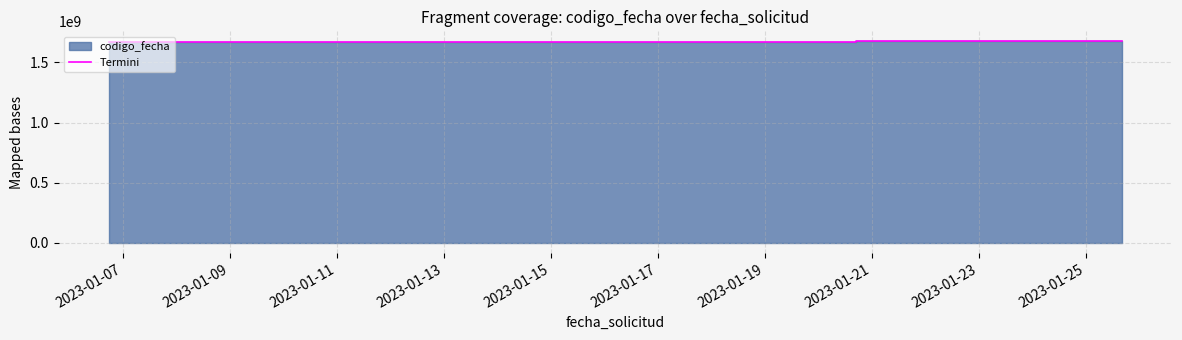

What is the change in value from 2023-01-07 to 2023-01-09?

+1120939